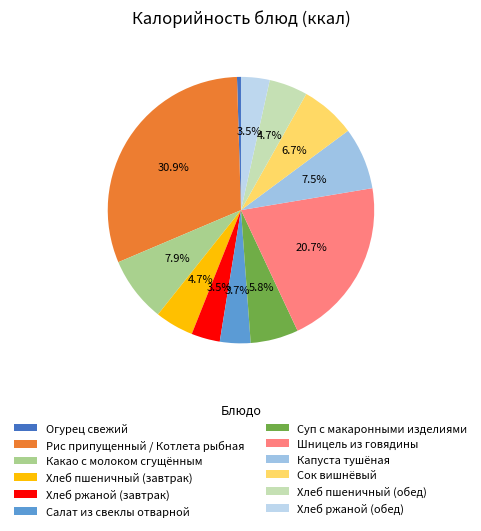

What is the largest slice in the pie chart?

Рис припущенный / Котлета рыбная